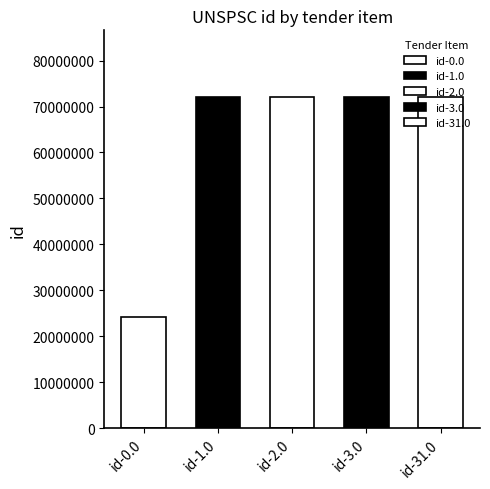

Are the bars grouped side by side (vs. stacked)?

No